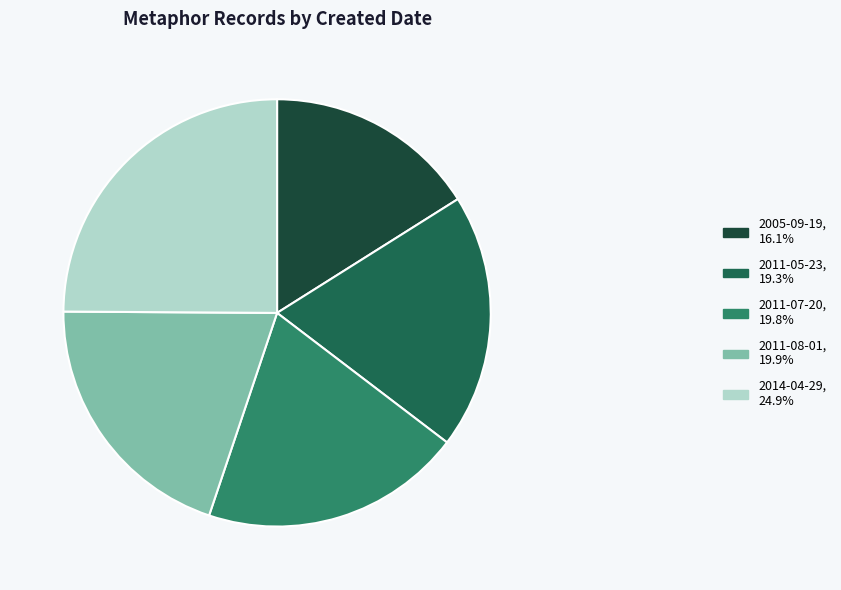

Approximately how many times larger is the value at 2011-05-23 compared to 2005-09-19?

1.2